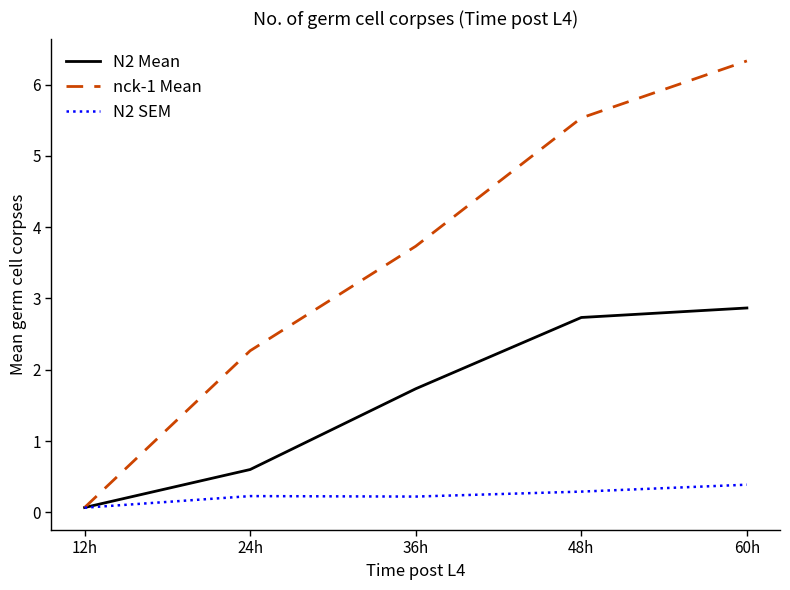

Reading left to right, list all the values displayed in this chart.

N2 Mean: 12h=0.1	24h=0.6	36h=1.7	48h=2.7	60h=2.9
nck-1 Mean: 12h=0.1	24h=2.3	36h=3.7	48h=5.5	60h=6.3
N2 SEM: 12h=0.1	24h=0.2	36h=0.2	48h=0.3	60h=0.4